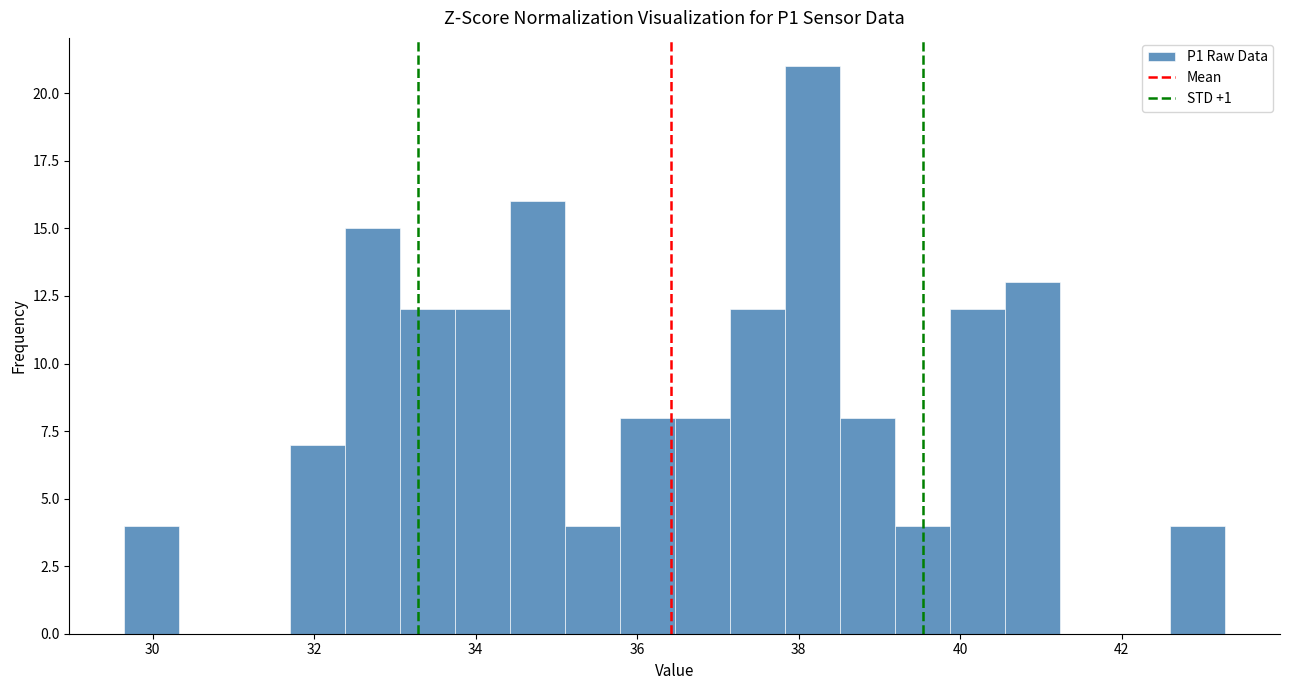

Read against the x-axis, roughly where is the centre of the tallest bar?

38.2